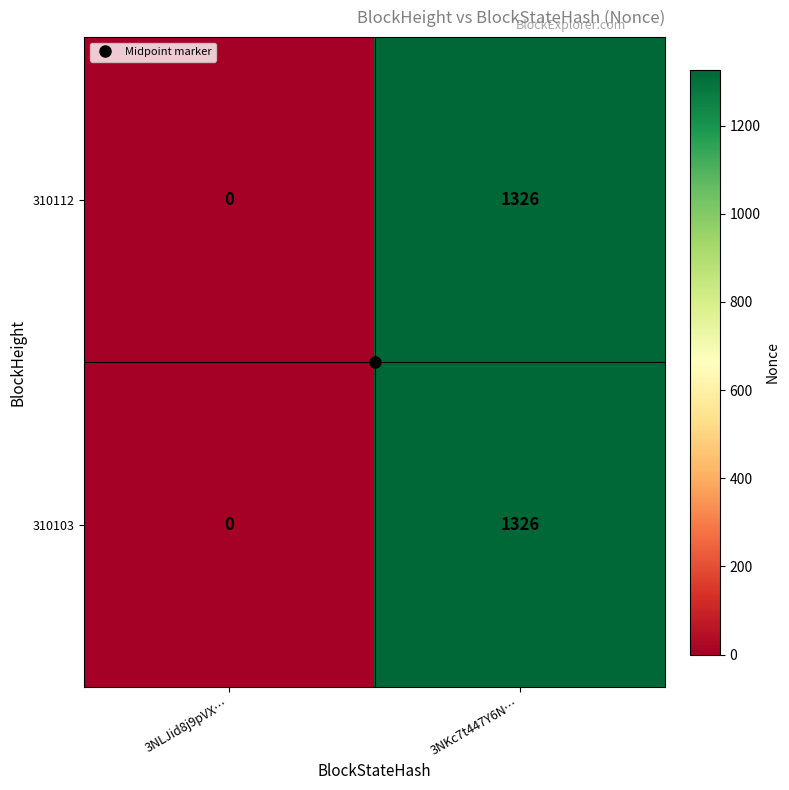

Where is 310103 nearest to the value 663?

3NLJid8j9pVX…